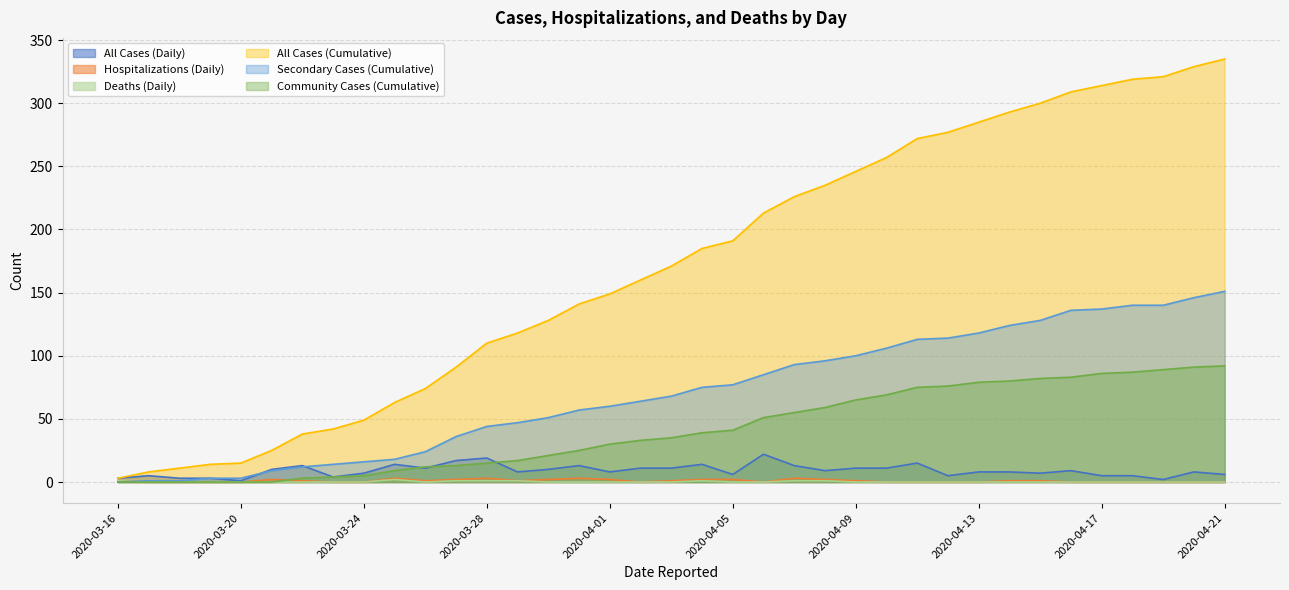

What is the difference between the second highest and minimum values in the Community Cases (Cumulative) series?

91